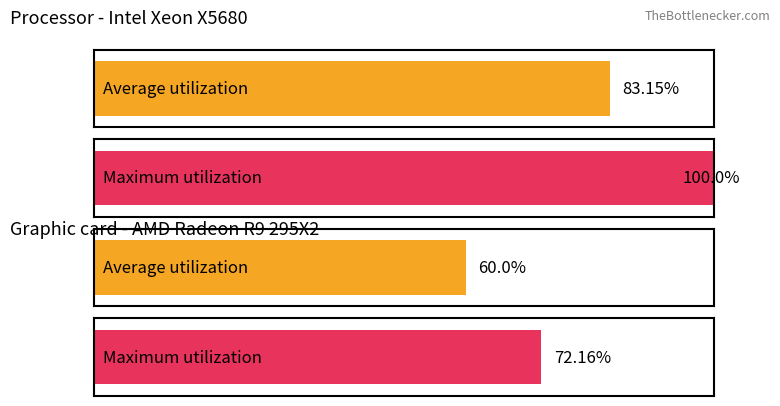

Are the bars horizontal?

Yes